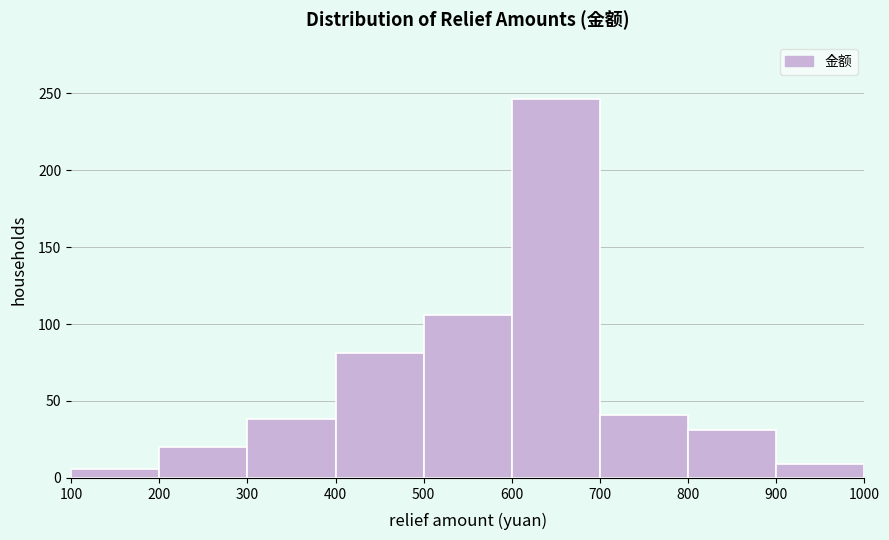

Reading left to right, transcribe this chart: for each bar, give the range it covers on the x-axis and its height. The values are not printed on the chart, so give them approximately, as read against the axis.

100 to 200: 5
200 to 300: 20
300 to 400: 40
400 to 500: 80
500 to 600: 105
600 to 700: 245
700 to 800: 40
800 to 900: 30
900 to 1000: 10